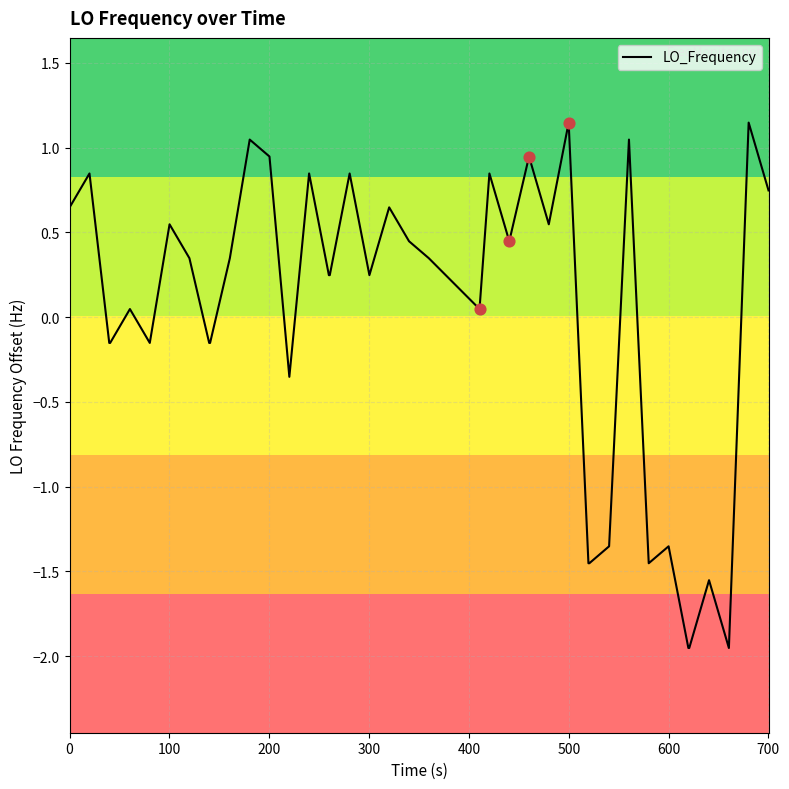

What is the difference between the maximum and minimum values?

3.1